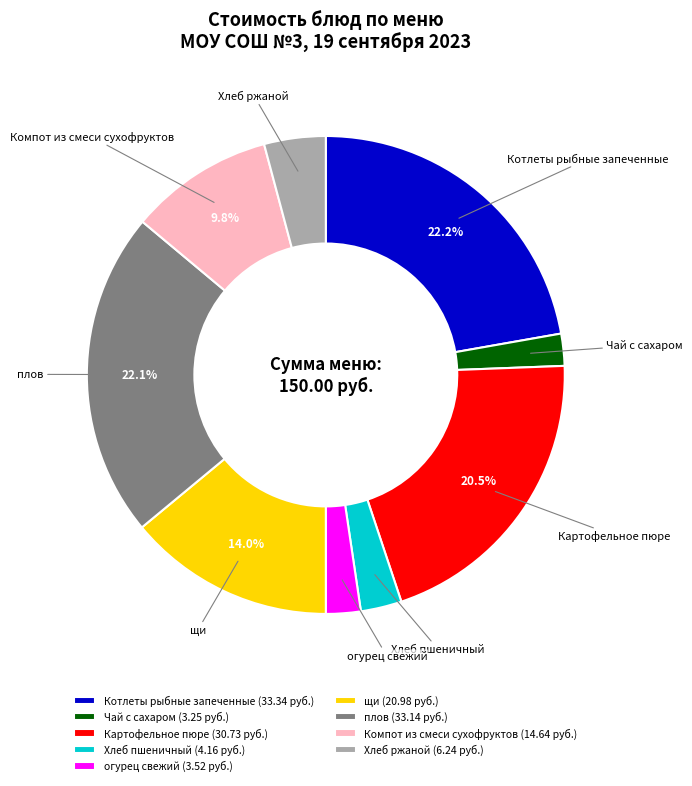

How much of the chart is everything except плов?

77.9%